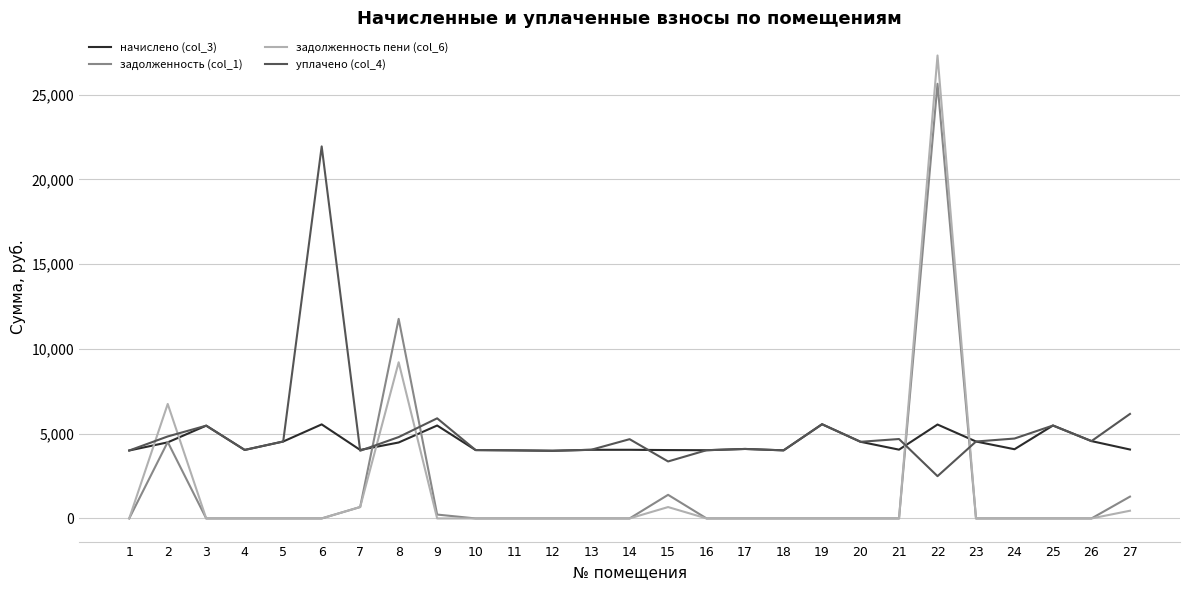

How many lines are shown in the chart?

4